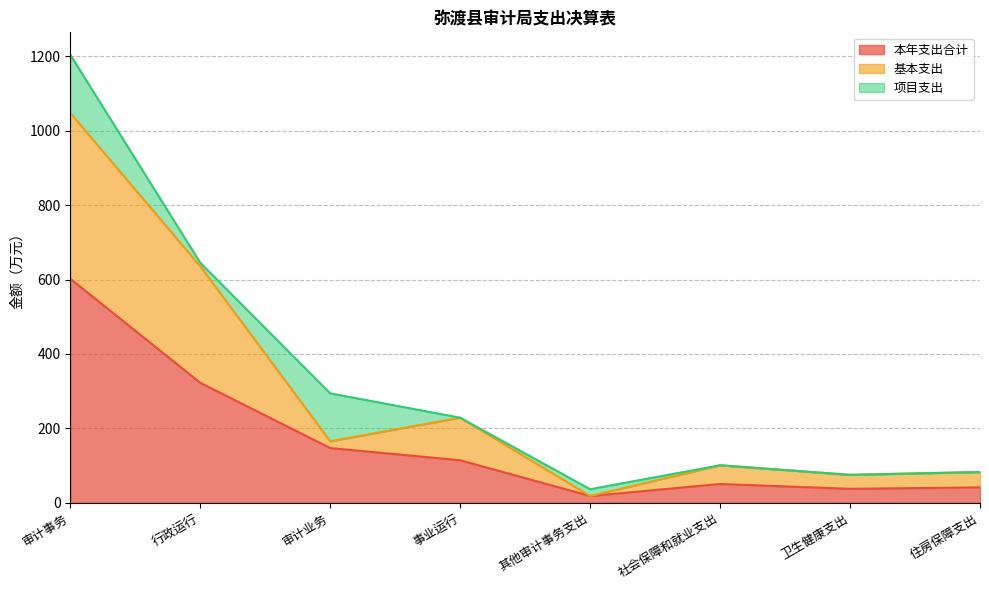

Where is the first local minimum for 本年支出合计?

其他审计事务支出